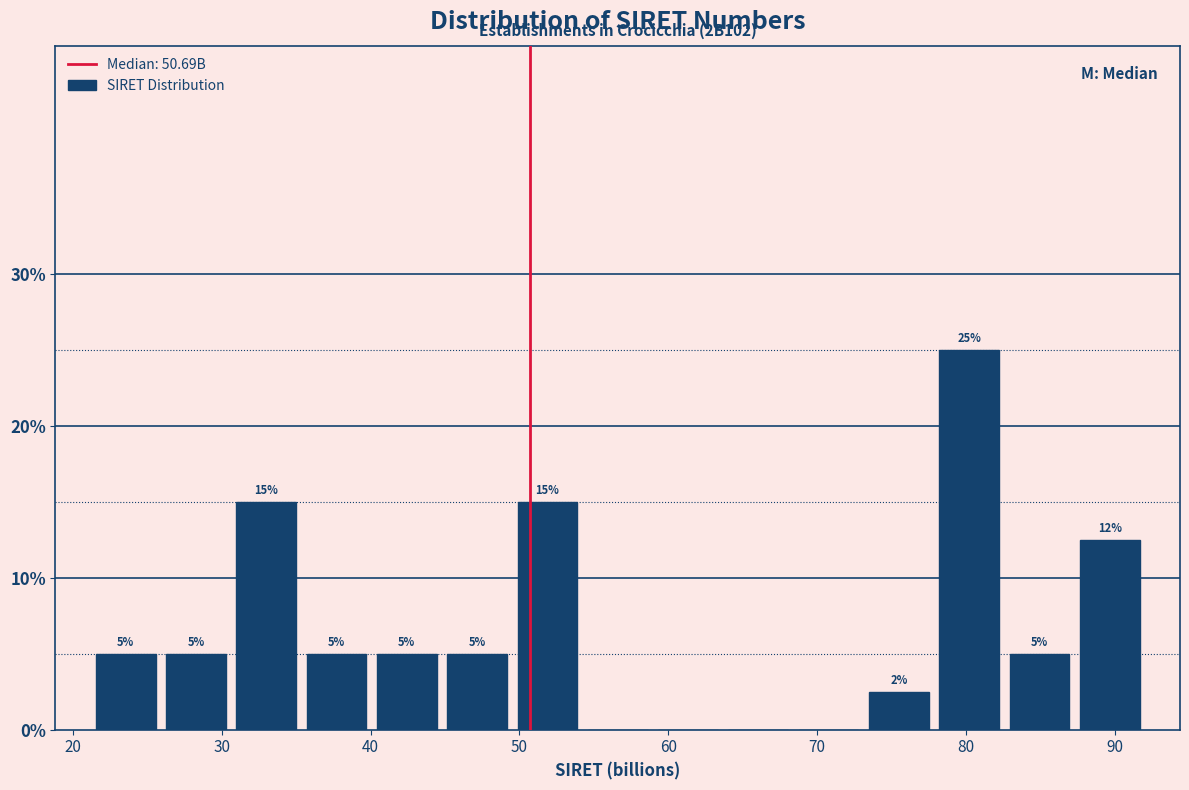

Which range on the x-axis has the tallest bar?

78 to 83